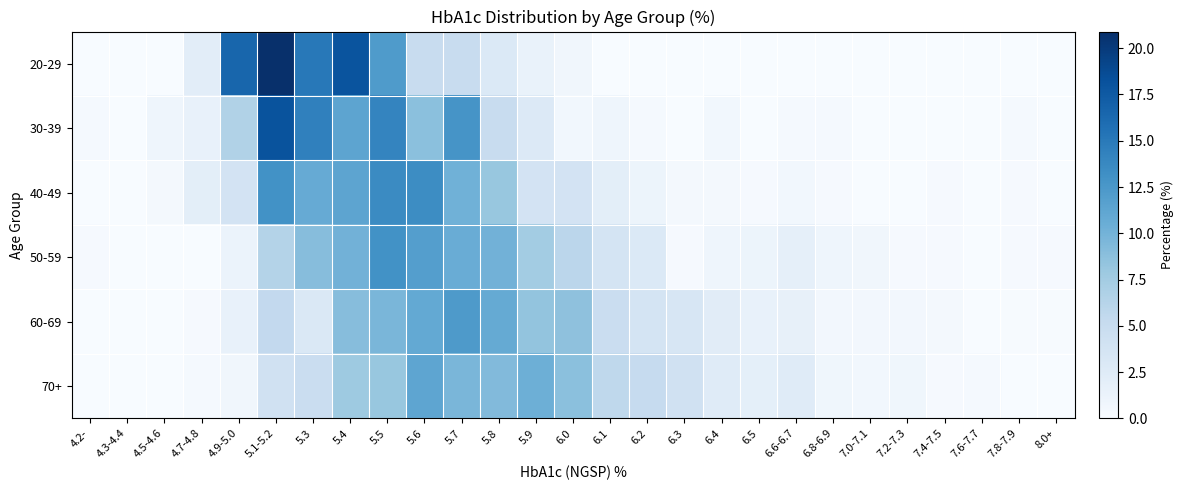

Which has a higher value, 5.6 or 4.5-4.6?

5.6